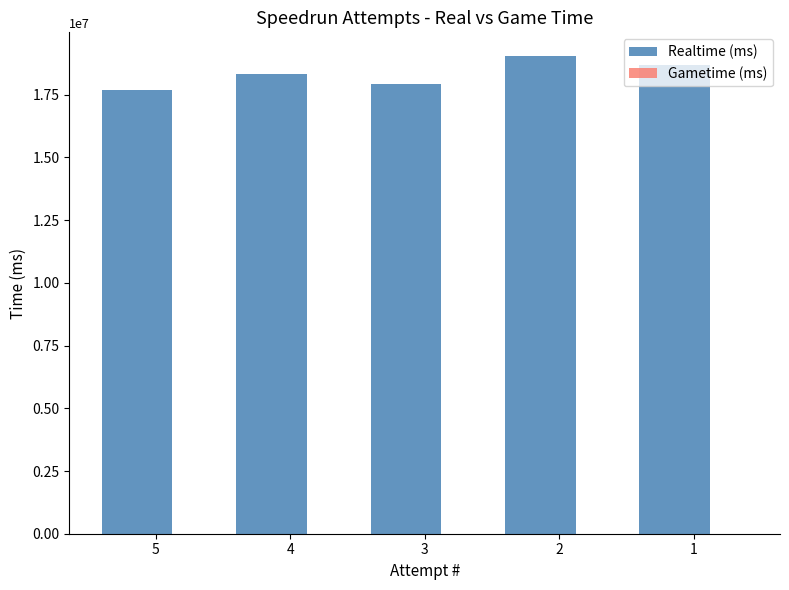

What value does the data have at 2, to the nearest 100?

19034000